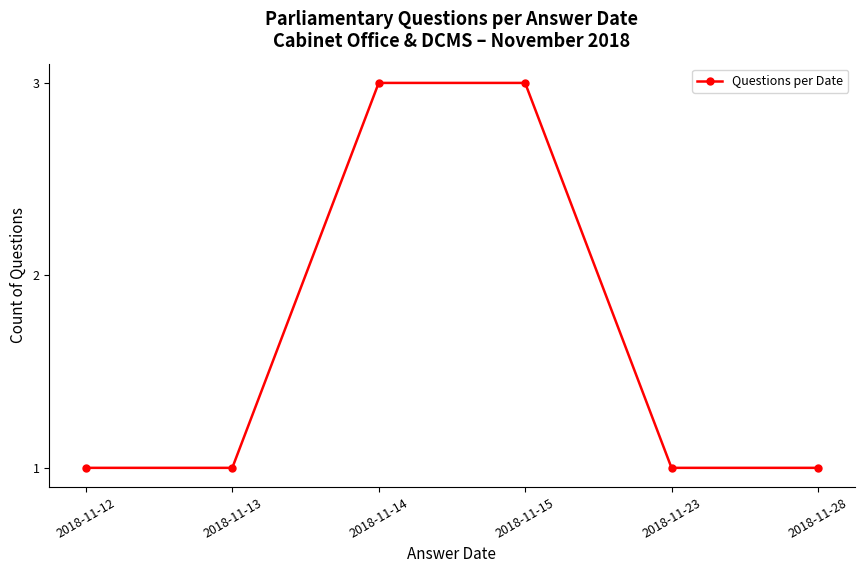

Is it true that the value at 2018-11-13 is 1?

True